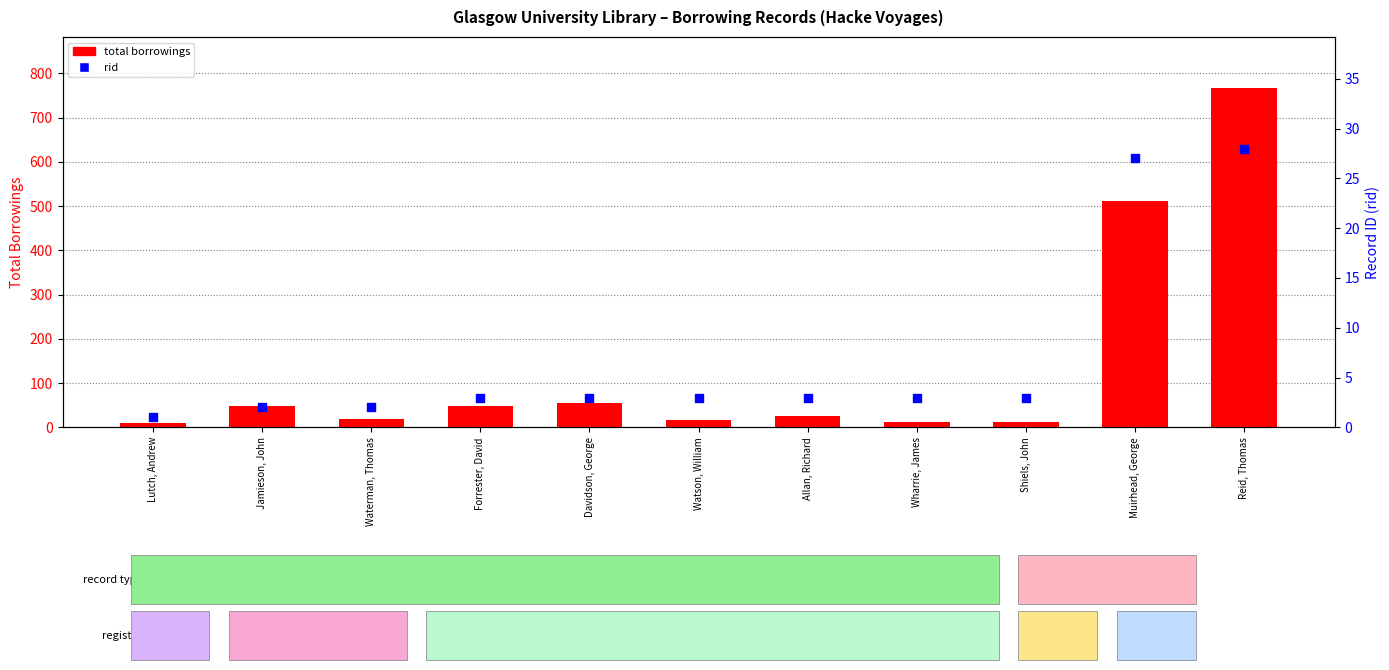

At which category is the sum across all series the highest?

Reid, Thomas